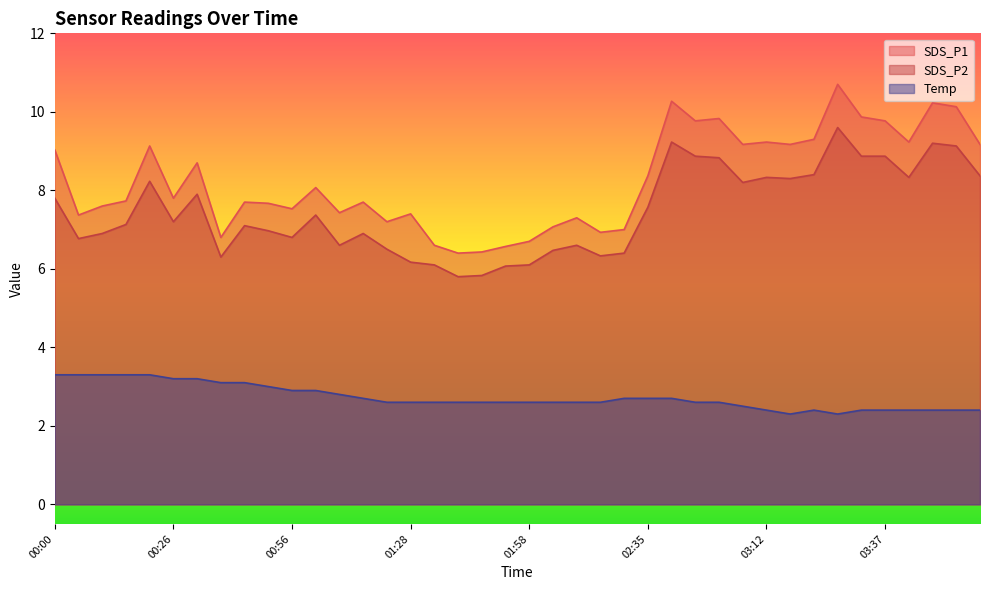

Is the value of SDS_P1 at 00:46 greater than the value of Temp at 01:25?

Yes